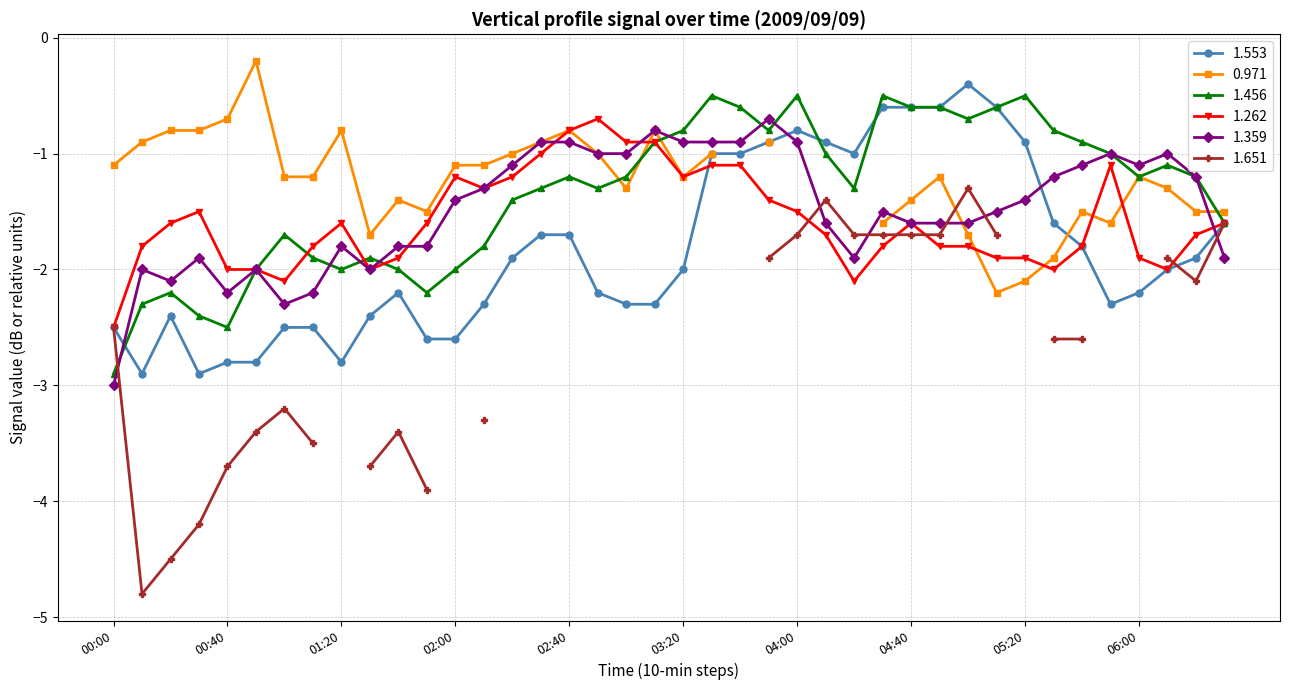

What is the value of the 1.553 point at the 9th from the left?

-2.8